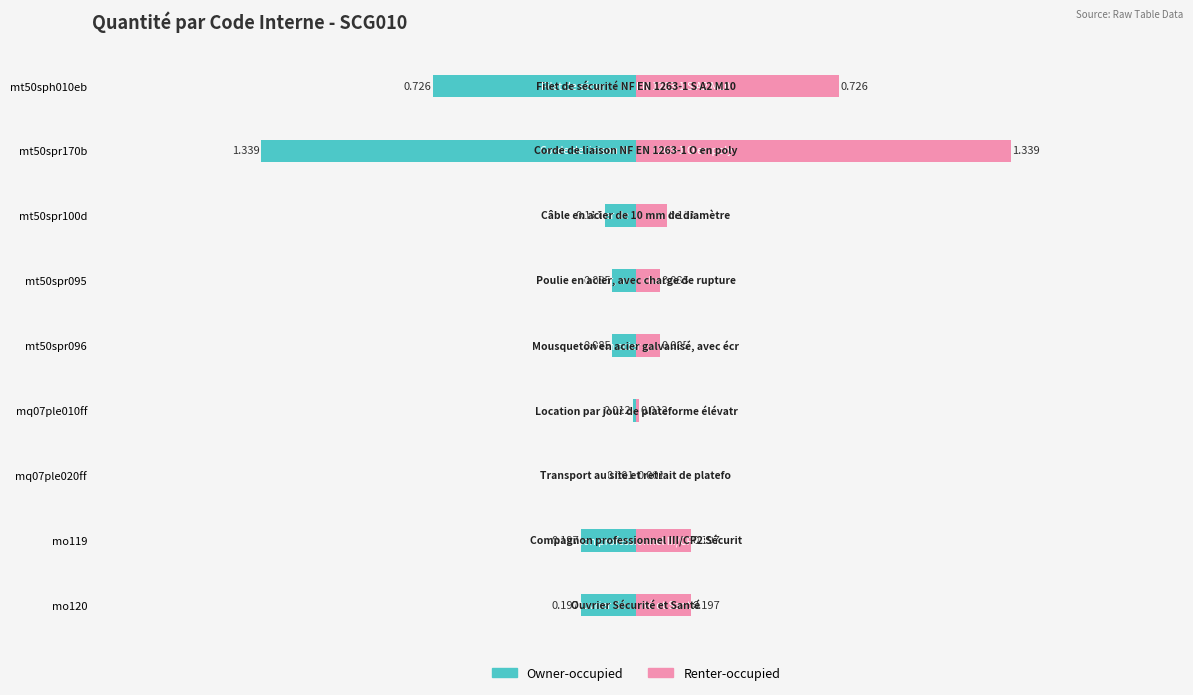

True or false: Owner-occupied has a value of -0.1 at mo119.

False